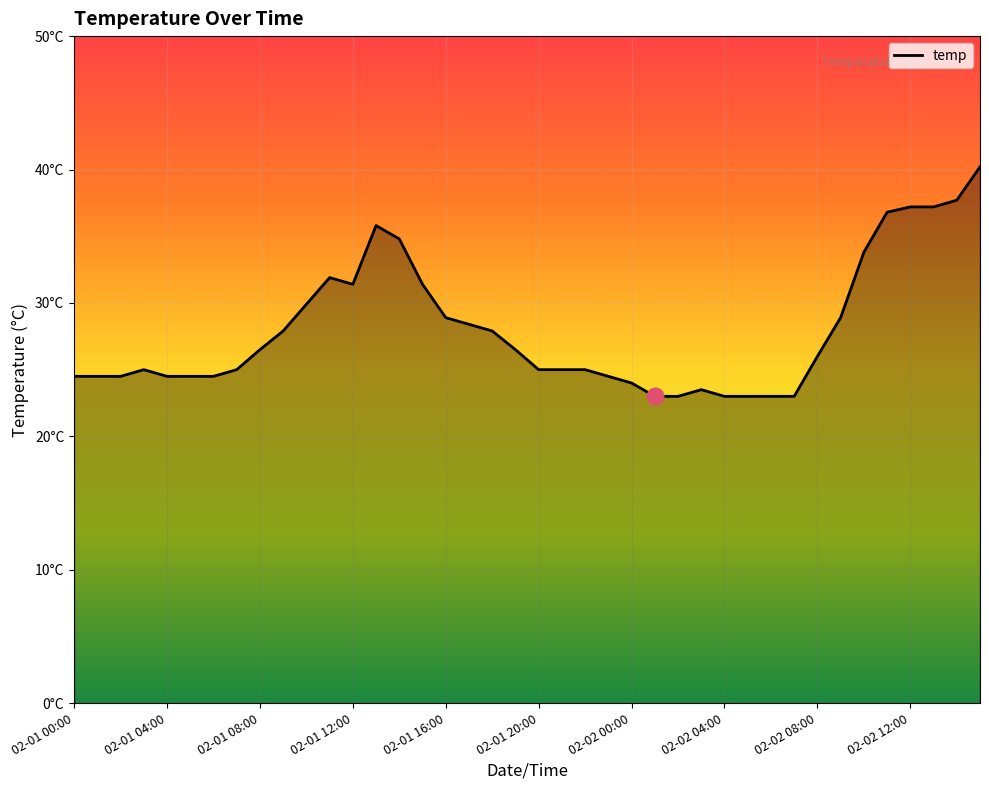

Is this an area chart (filled region under the line)?

Yes